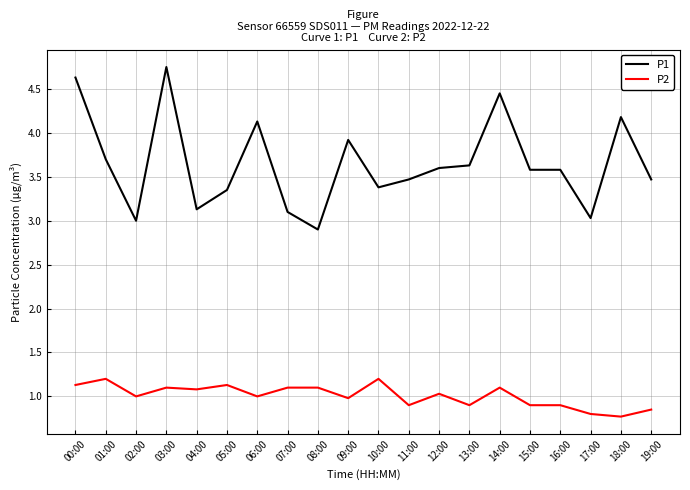

What position from the left is 15:00?

16